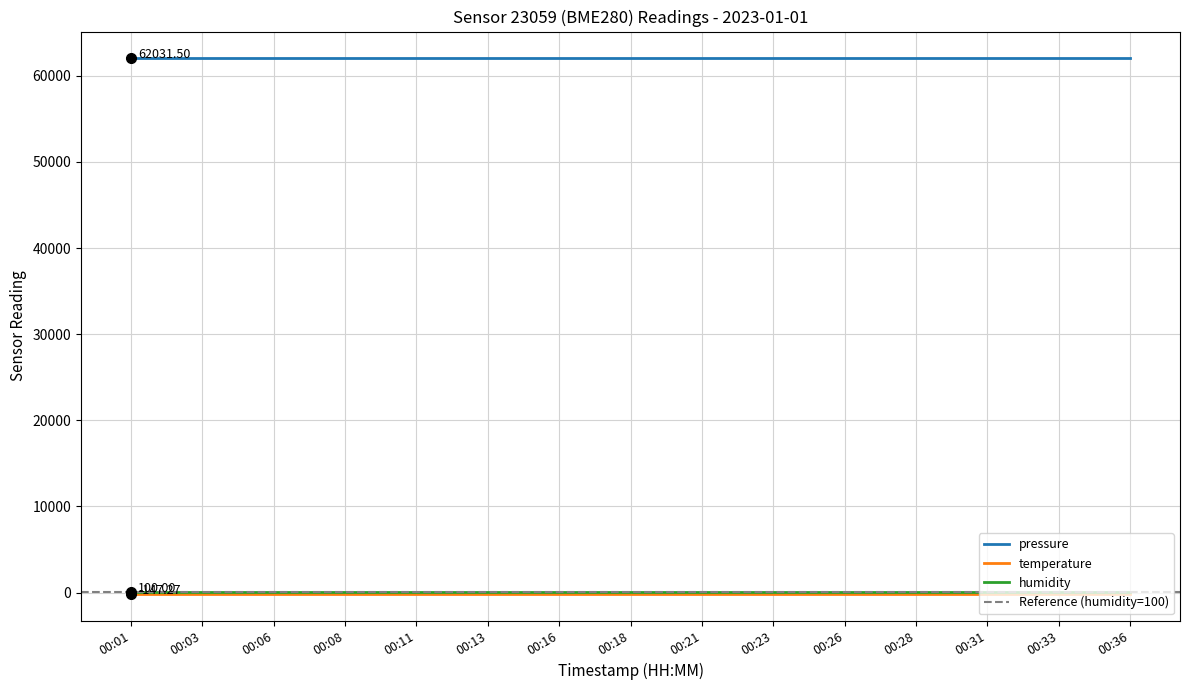

Is the value of temperature at 00:36 greater than the value of pressure at 00:11?

No